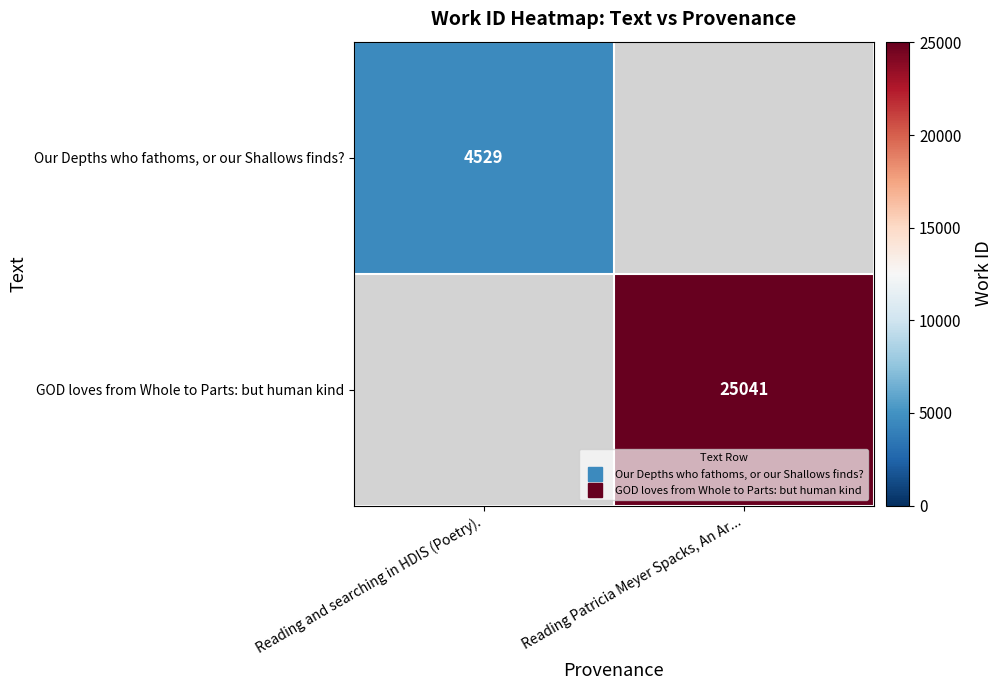

Is it true that Our Depths who fathoms, or our Shallows finds? equals 4529.0 at Reading and searching in HDIS (Poetry).?

True